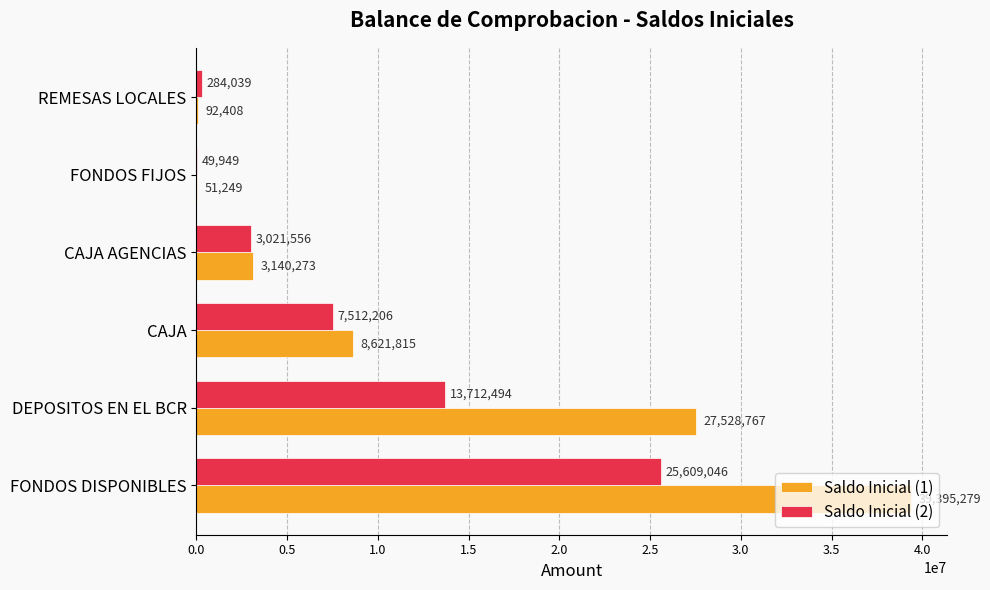

Is it true that Saldo Inicial (2) equals 1276806.7 at CAJA AGENCIAS?

False